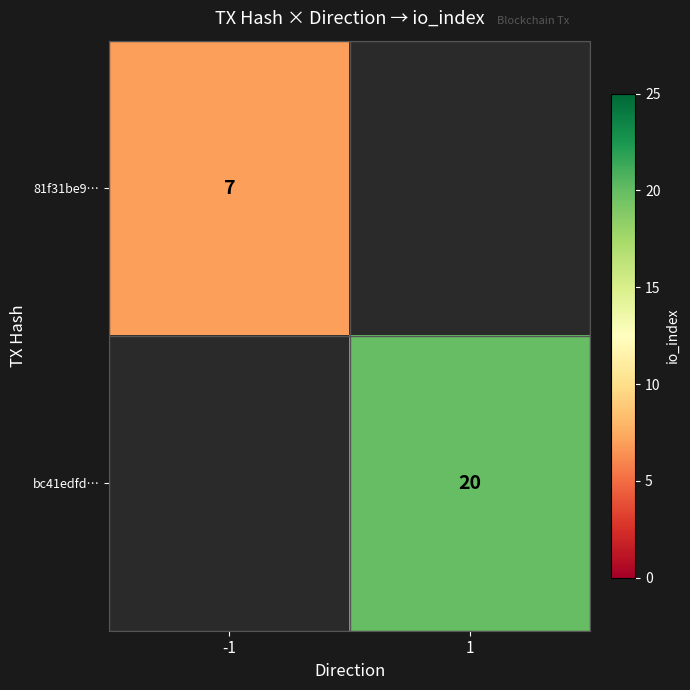

True or false: 81f31be9… has a value of 7 at -1.

True